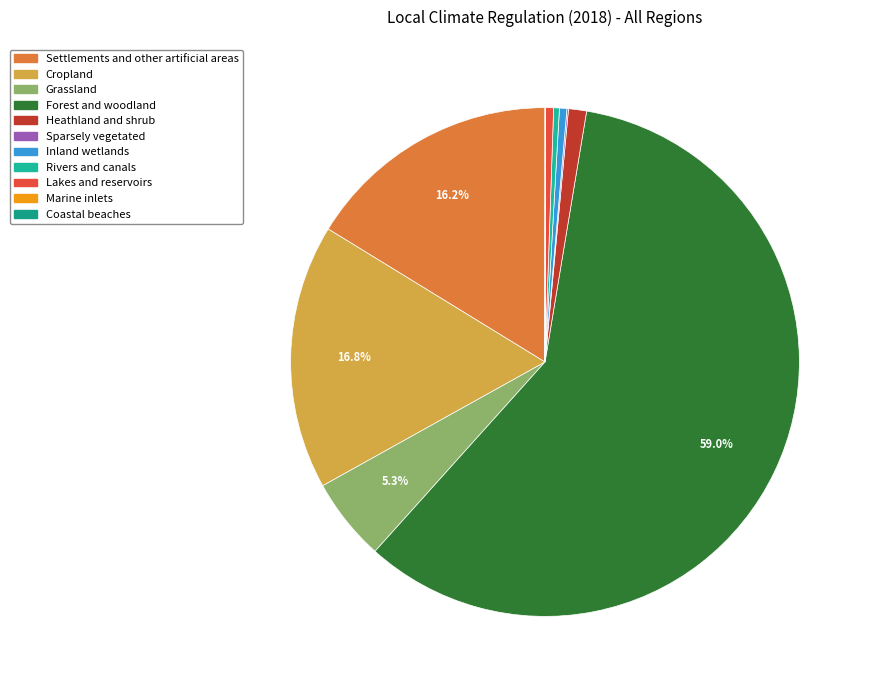

Which category accounts for the majority?

Forest and woodland